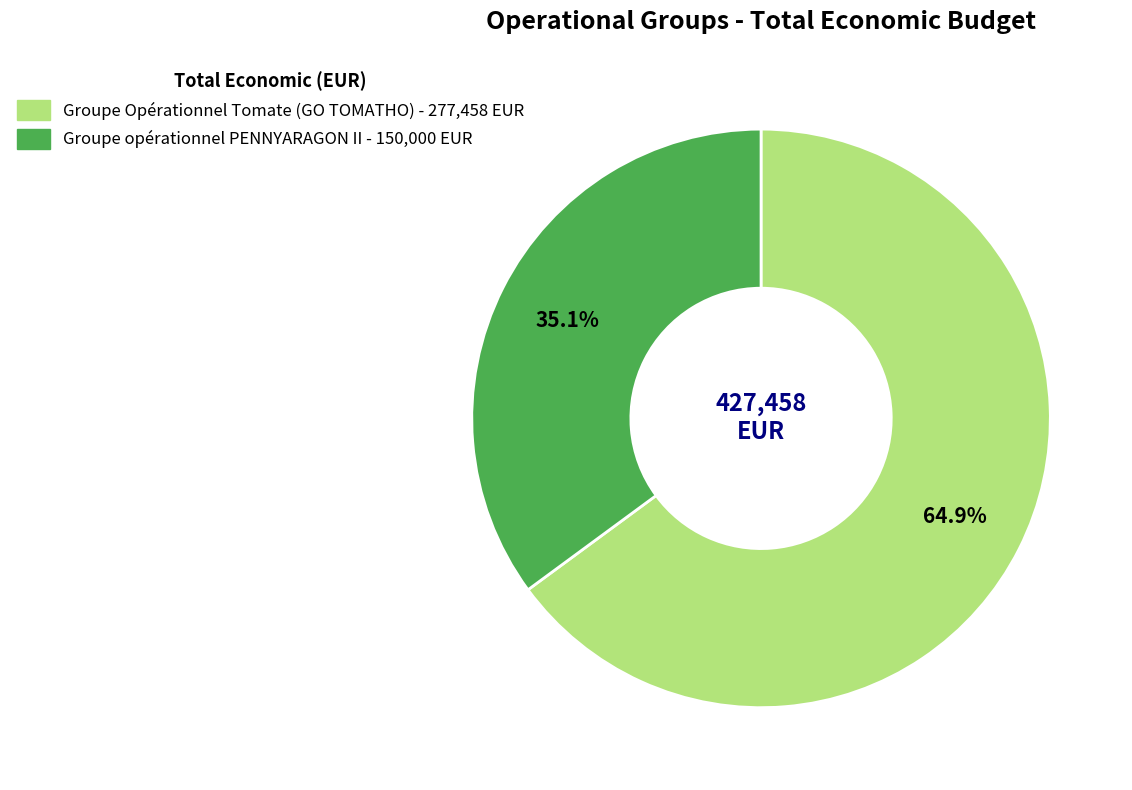

Does Groupe Opérationnel Tomate (GO TOMATHO) account for over 50% of the chart?

Yes